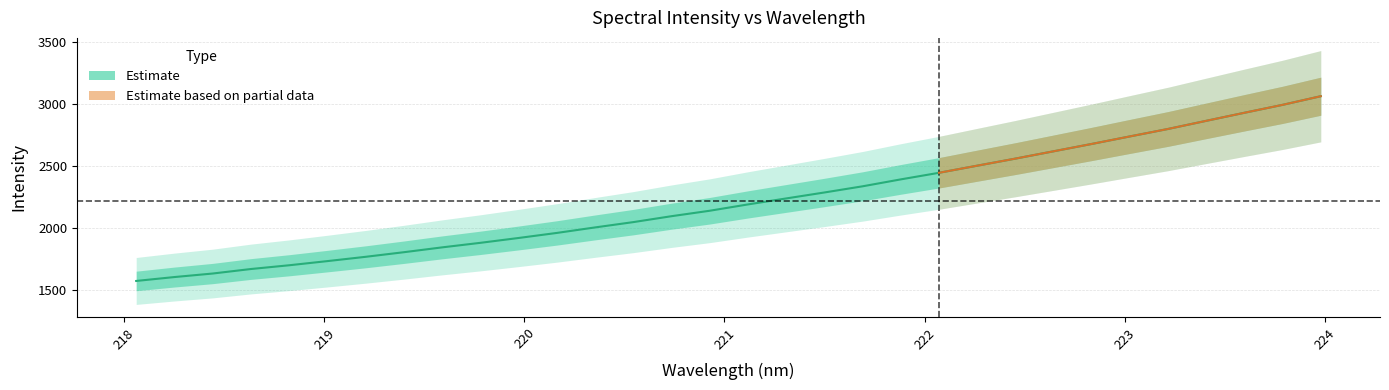

True or false: the data has more than 0 interior local peaks.

False